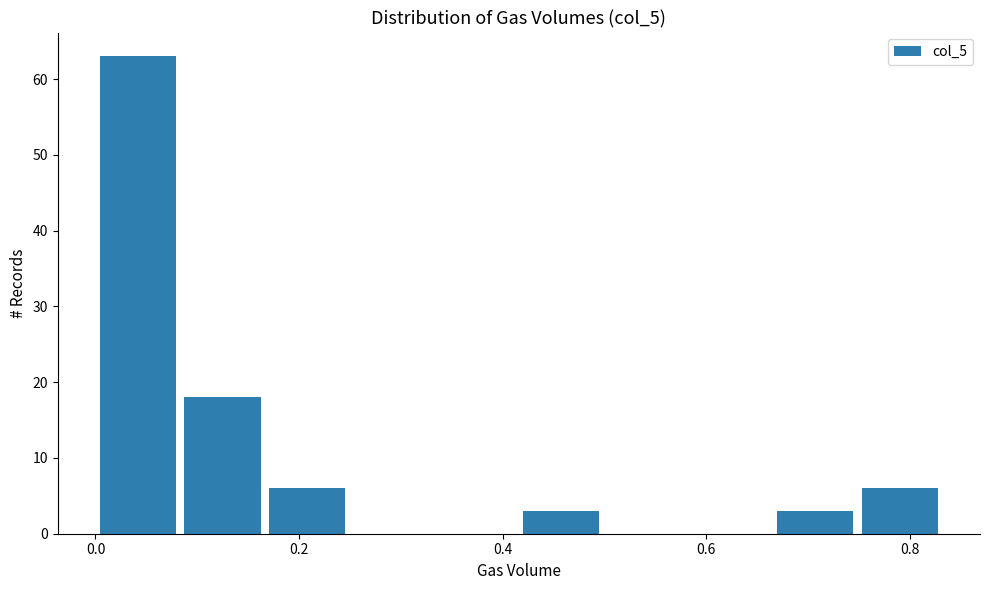

Reading left to right, transcribe this chart: for each bar, give the range it covers on the x-axis and its height. Neither the bar edges nor the heights are printed on the chart, so give them approximately, as read against the axes.

0.00 to 0.08: 63
0.08 to 0.16: 18
0.16 to 0.24: 6
0.24 to 0.34: 0
0.34 to 0.42: 0
0.42 to 0.50: 3
0.50 to 0.58: 0
0.58 to 0.66: 0
0.66 to 0.74: 3
0.74 to 0.84: 6